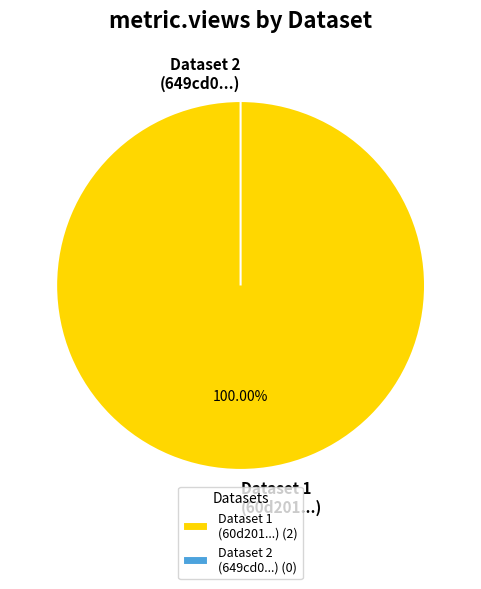

How many slices are in this pie chart?

2